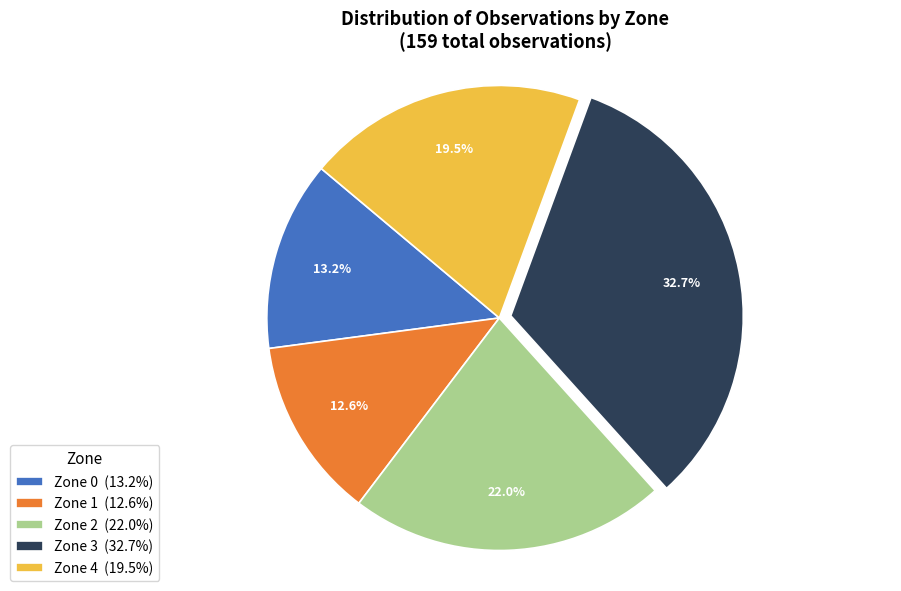

Is it true that Zone 1 is 21% of the pie?

False